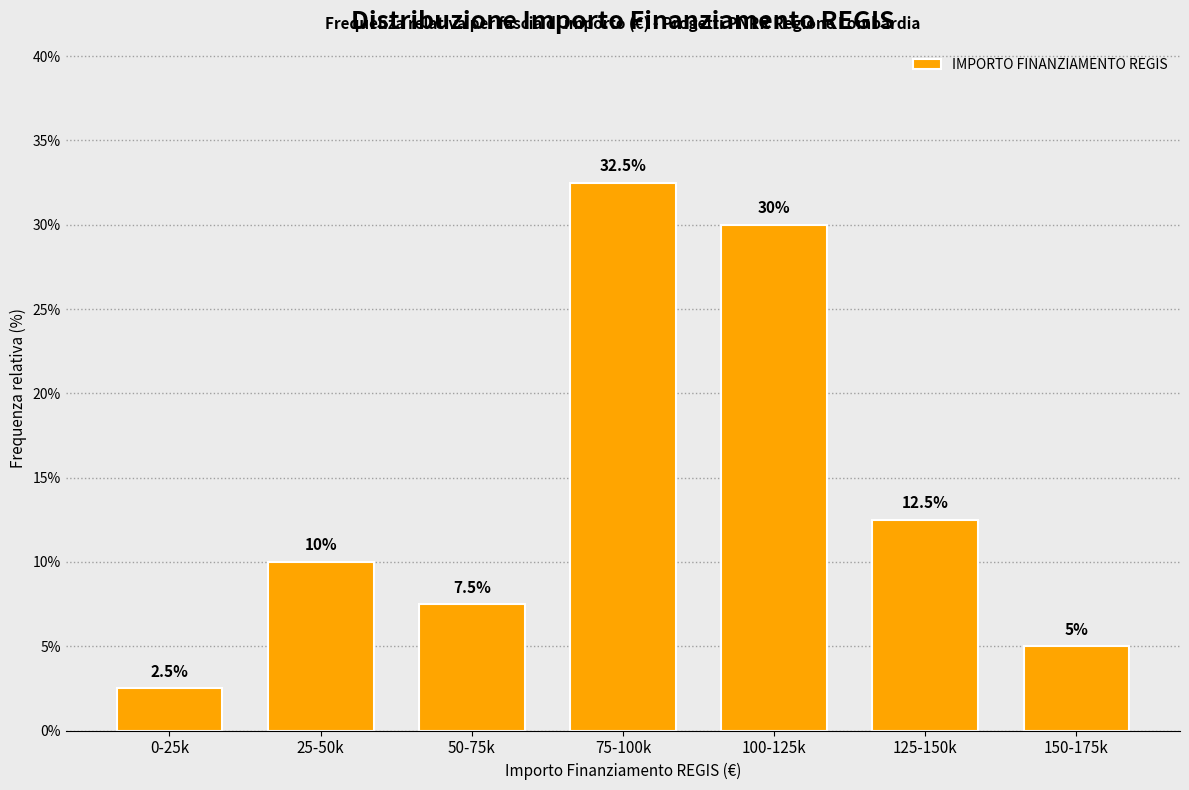

Reading left to right, extract all data points from this chart.

0-25k=2.5	25-50k=10.0	50-75k=7.5	75-100k=32.5	100-125k=30.0	125-150k=12.5	150-175k=5.0